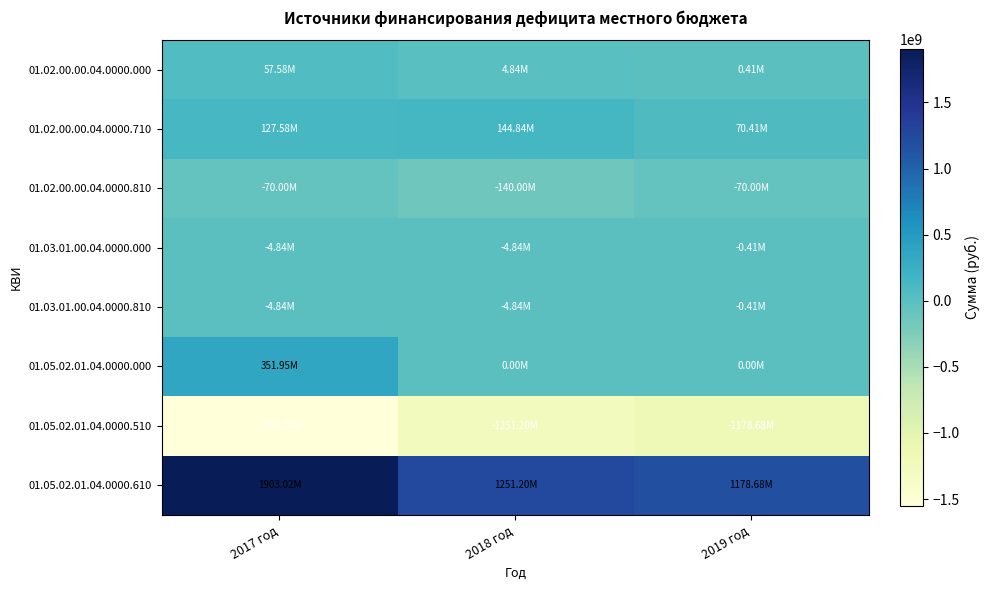

Between 2017 год and 2019 год, which series saw the biggest shift?

01.05.02.01.04.0000.610